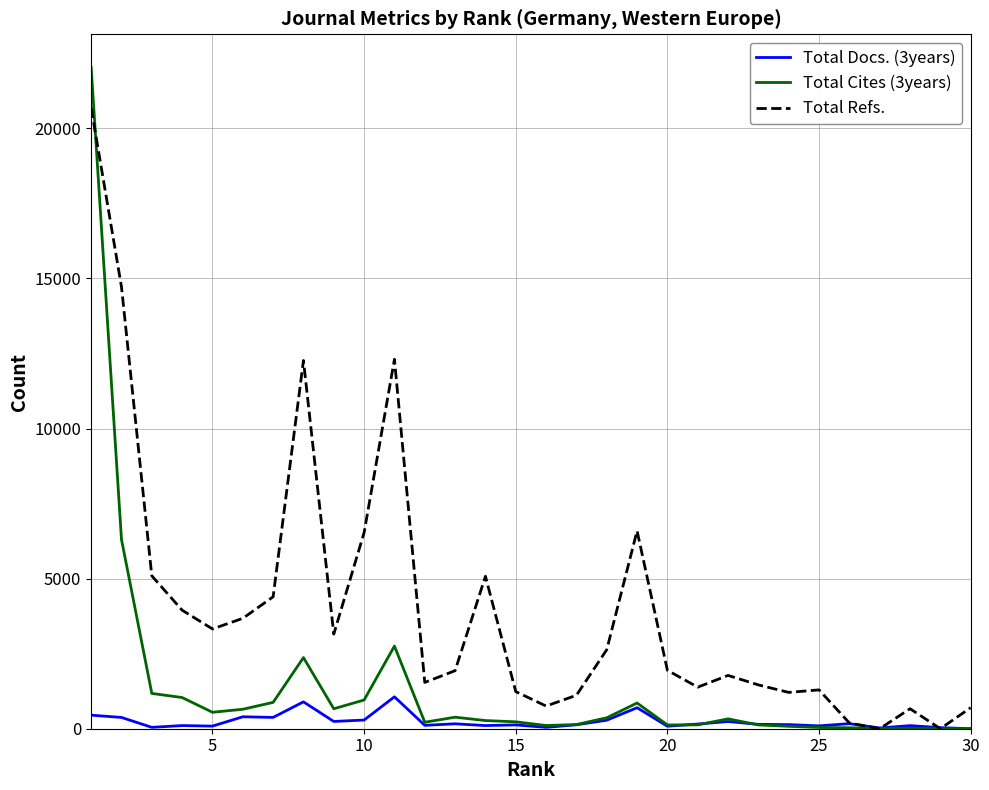

Which series has the largest total across all categories?

Total Refs.